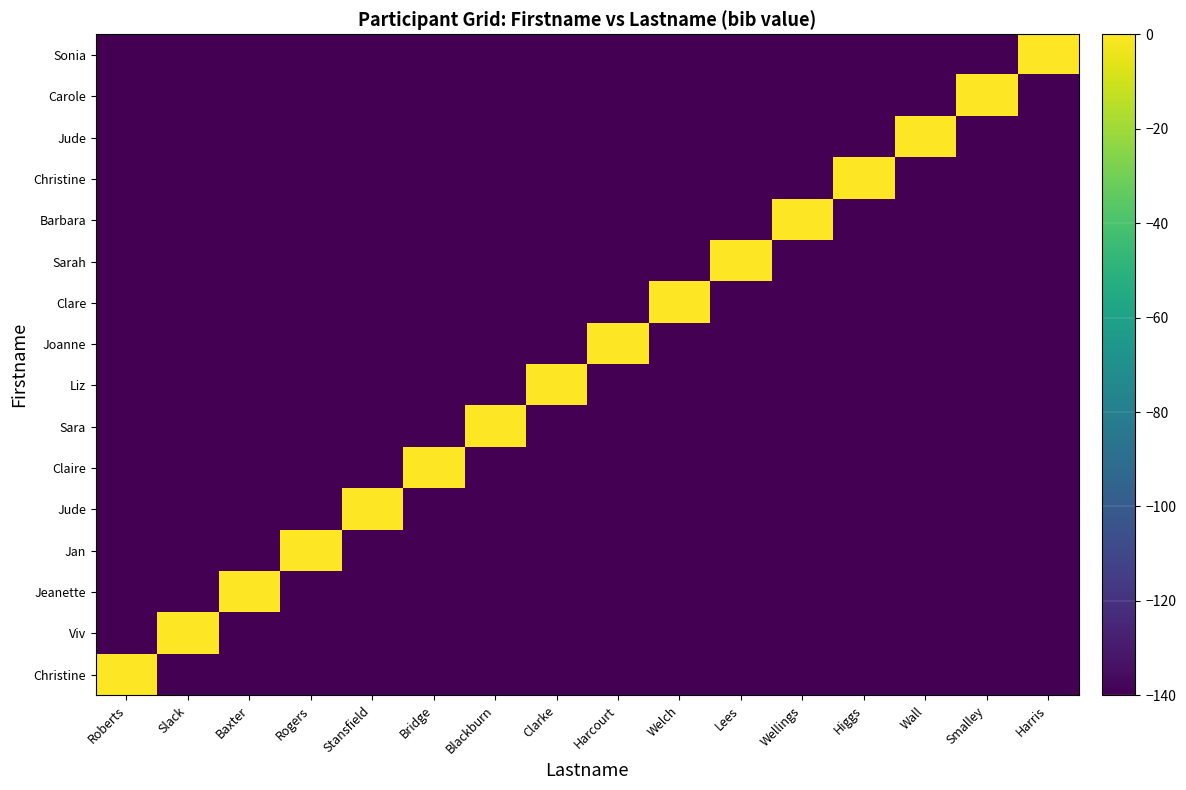

Count the number of categories in the chart.

16